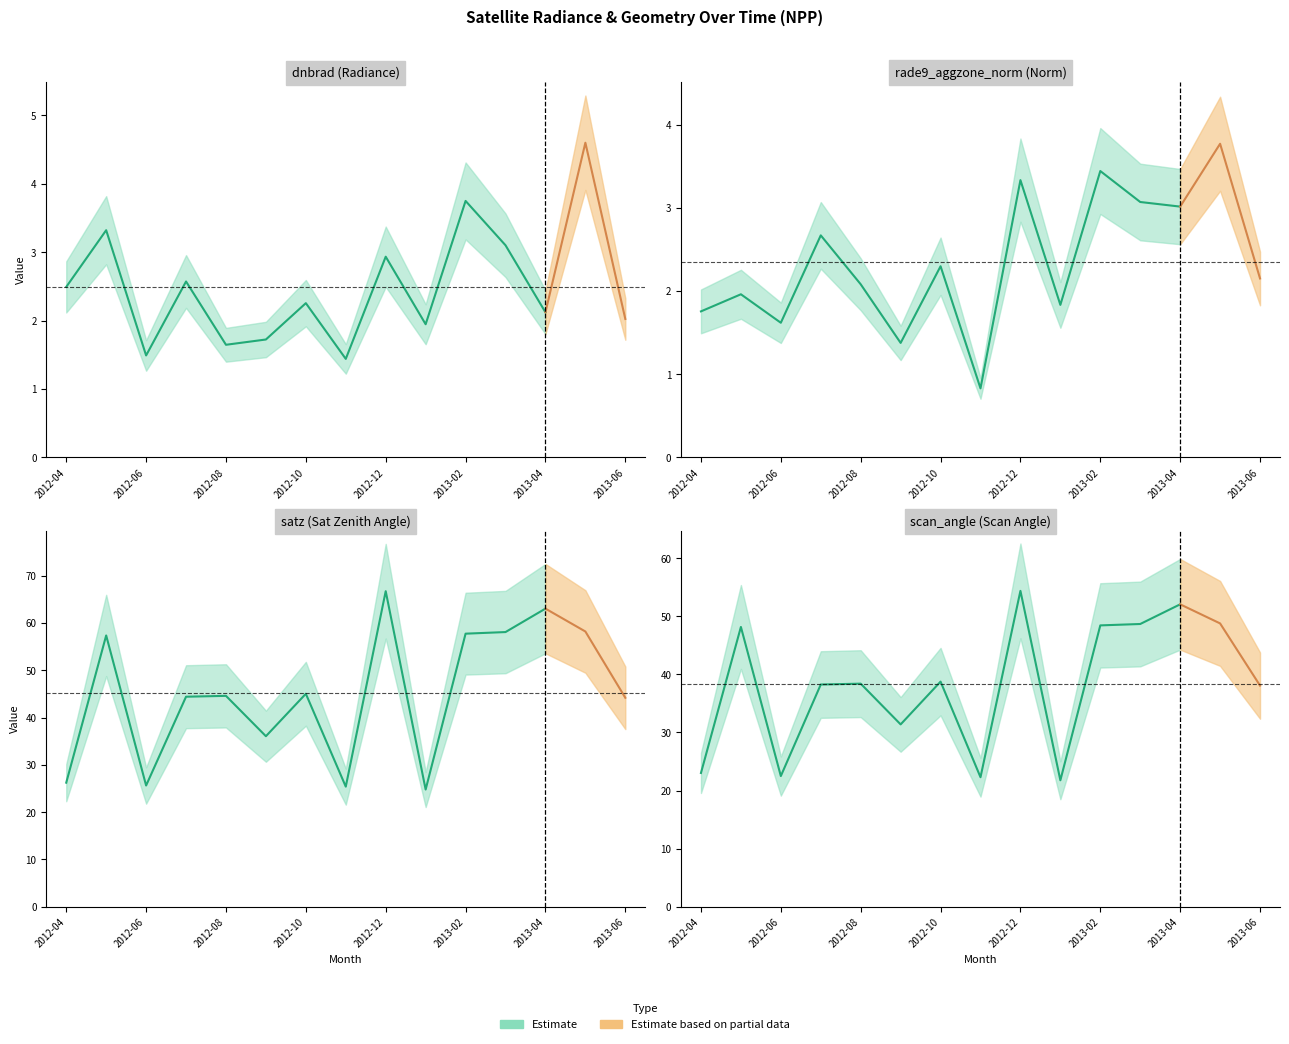

How many categories are shown in the chart?

15